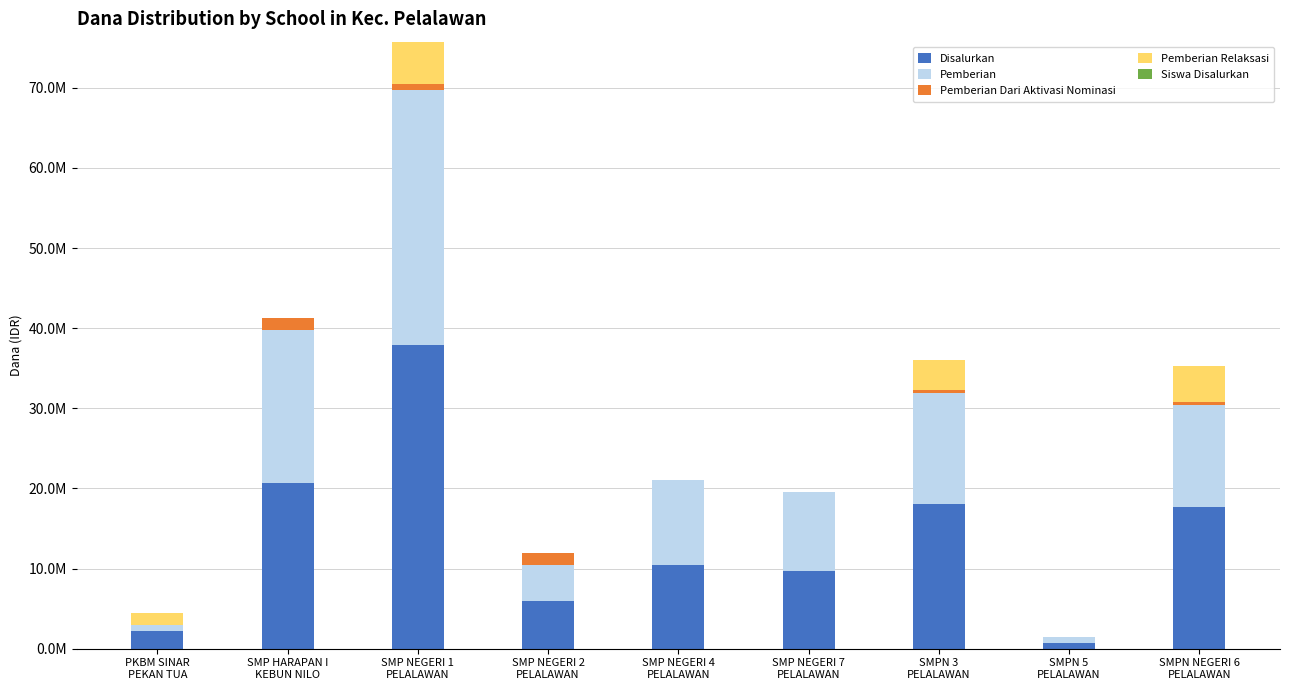

Are the bars horizontal?

No